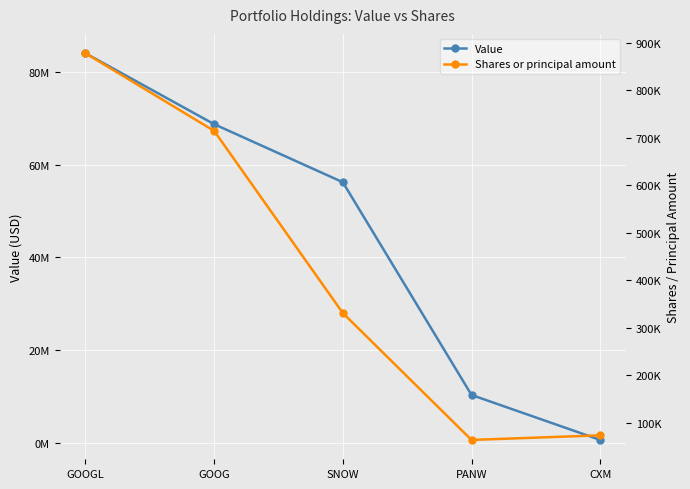

List the series in order of their overall mean, highest first.

Value, Shares or principal amount